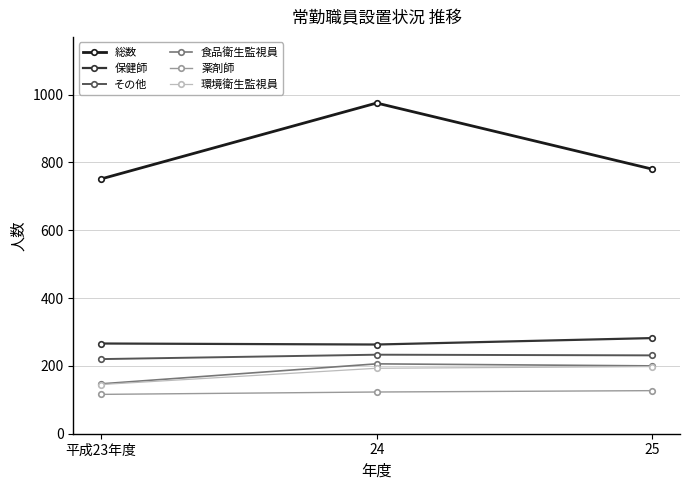

Rank the categories by 総数 value from lowest to highest.

平成23年度, 25, 24